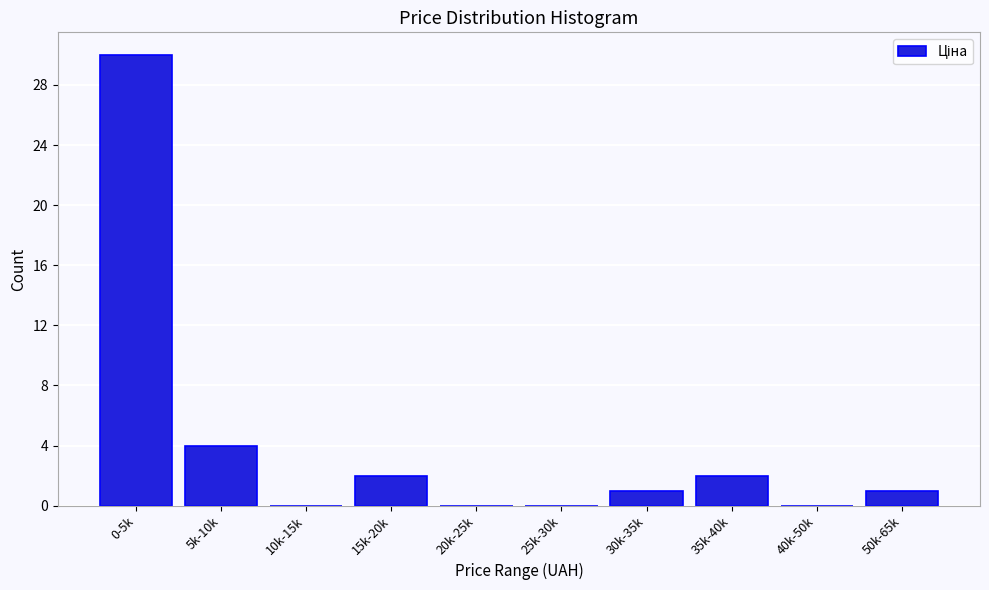

Reading right to left, what are all the values shown in this chart?

50k-65k=1	40k-50k=0	35k-40k=2	30k-35k=1	25k-30k=0	20k-25k=0	15k-20k=2	10k-15k=0	5k-10k=4	0-5k=30